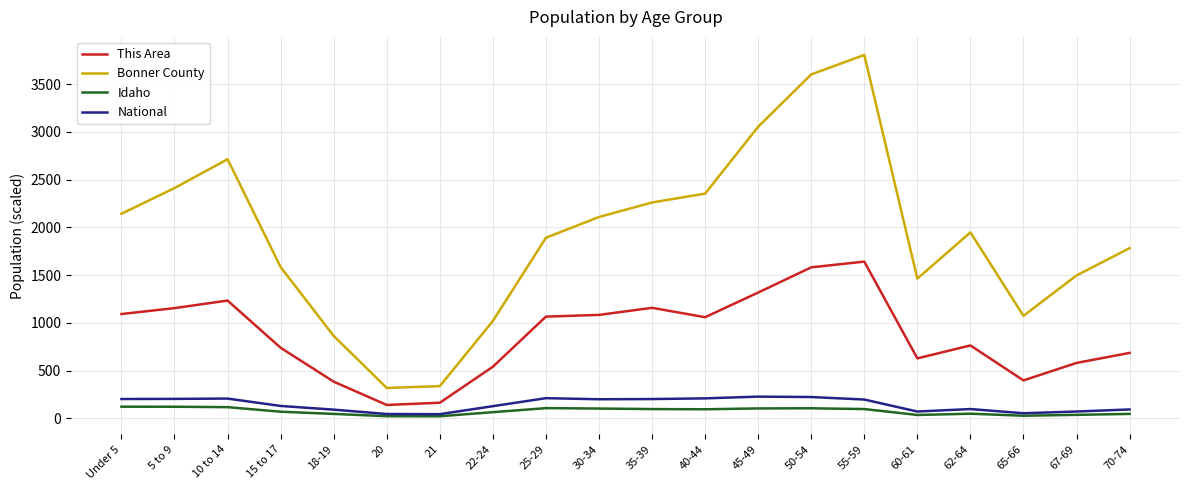

At which category is the sum across all series the highest?

55-59